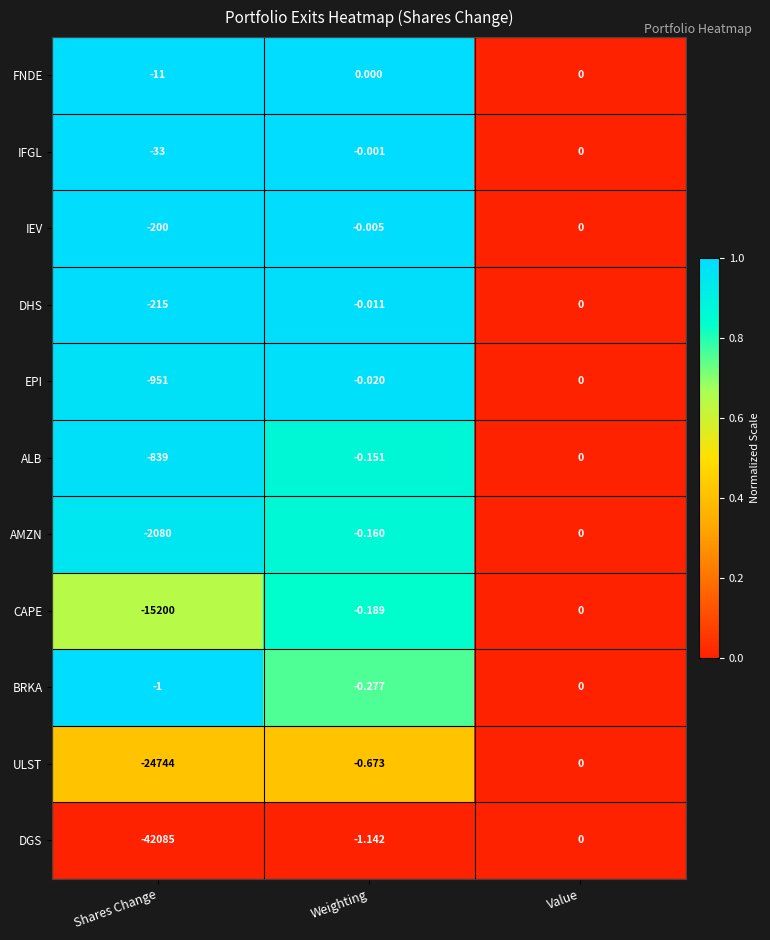

Which series has the largest range (max minus min)?

DGS